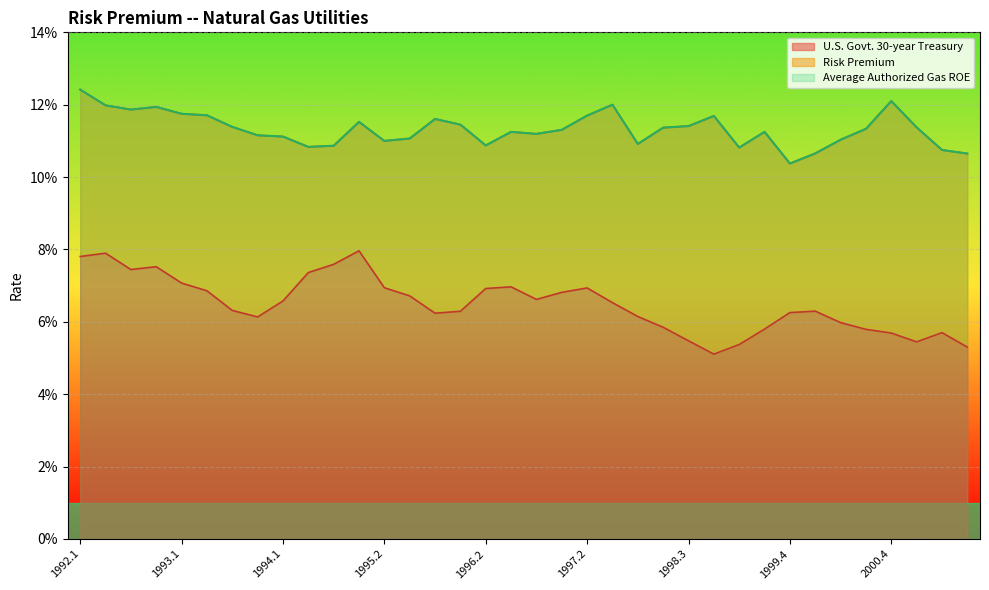

True or false: U.S. Govt. 30-year Treasury has more than 0 points higher than both neighbors.

True